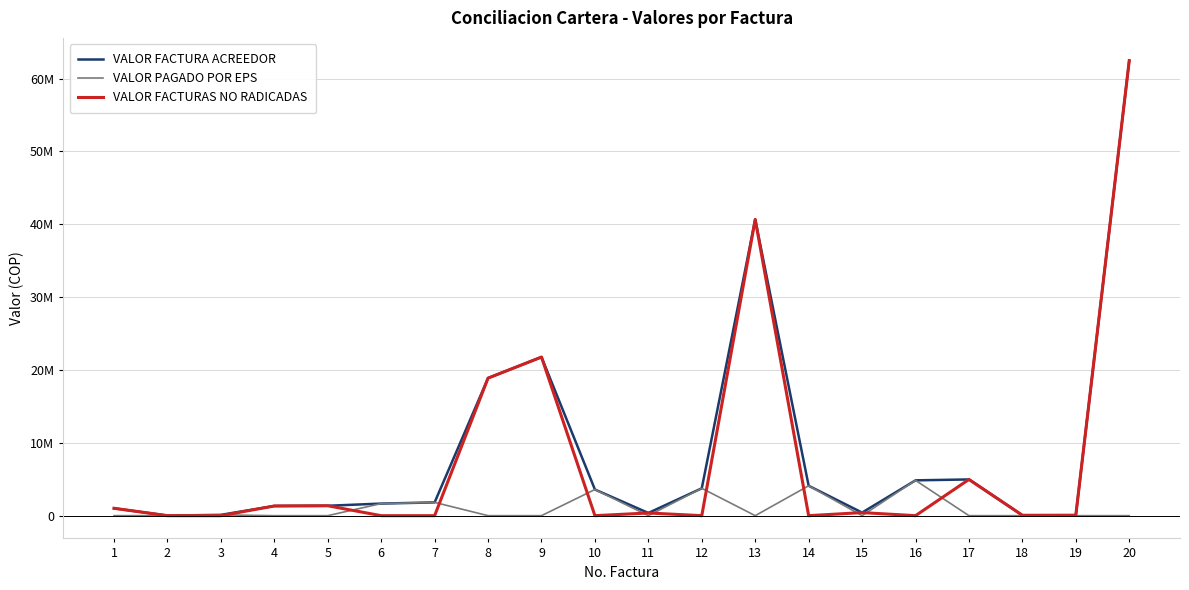

Does the chart have visible grid lines?

Yes